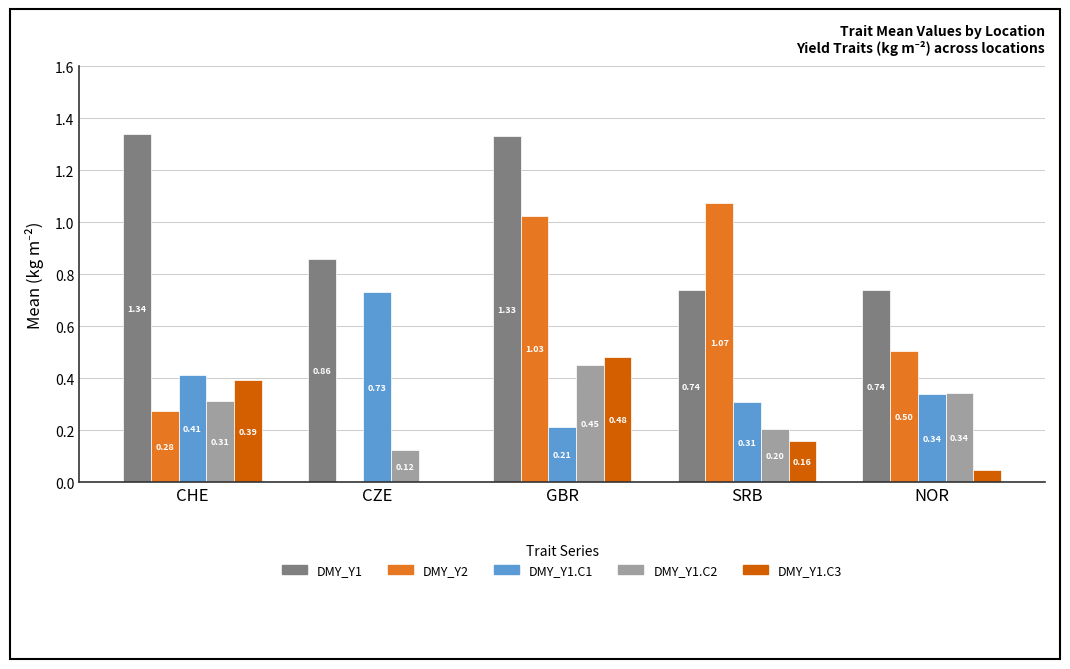

Where is DMY_Y2 nearest to the value 0?

CZE